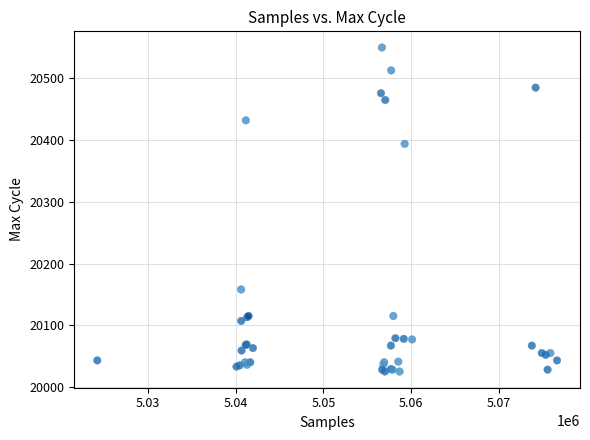

What Y value in the scatter plot is closest to 20287?

20394